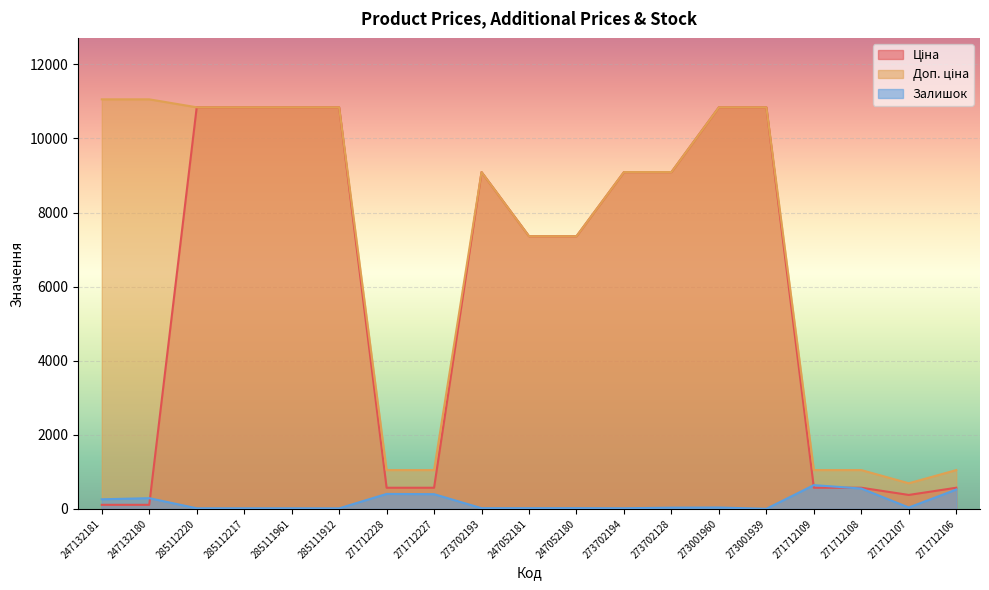

At which category does the chart reach its minimum across all series?

273001939